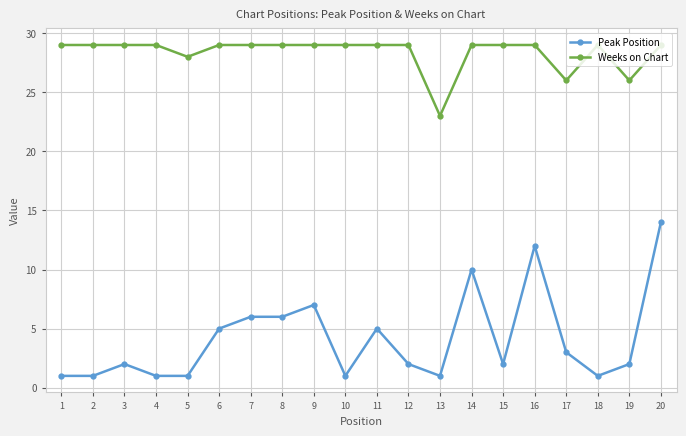

What is the difference between the maximum and second lowest values in the Weeks on Chart series?

3